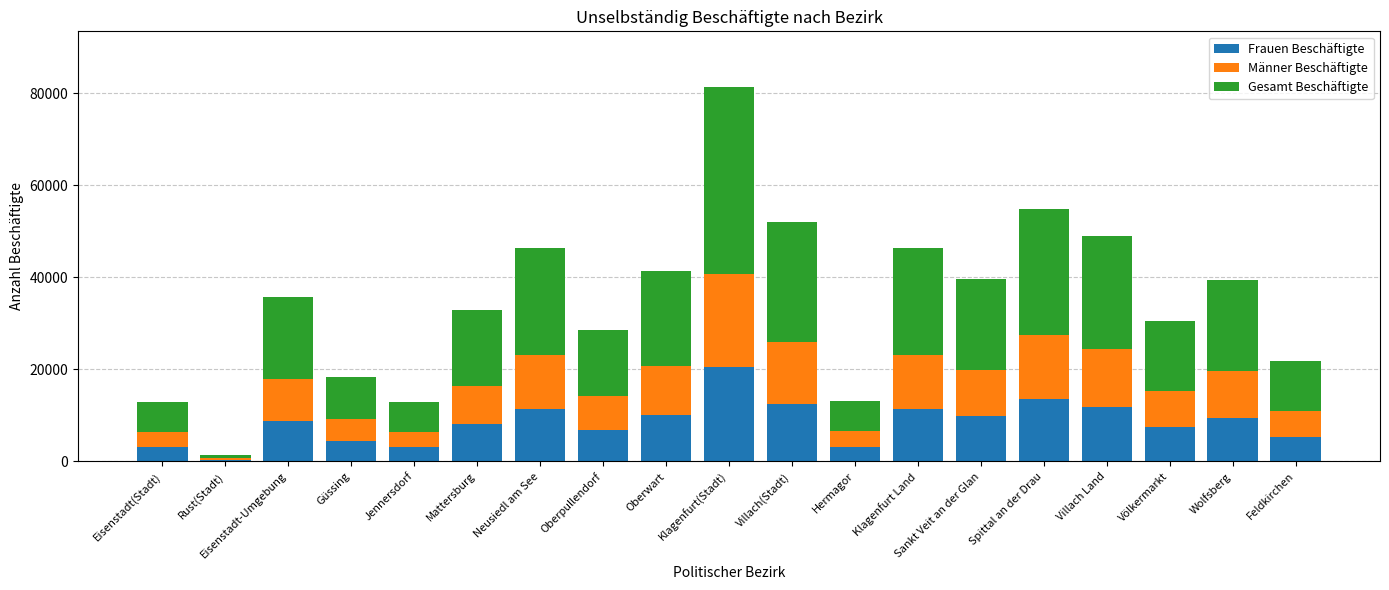

True or false: Frauen Beschäftigte has a value of 6559 at Villach(Stadt).

False